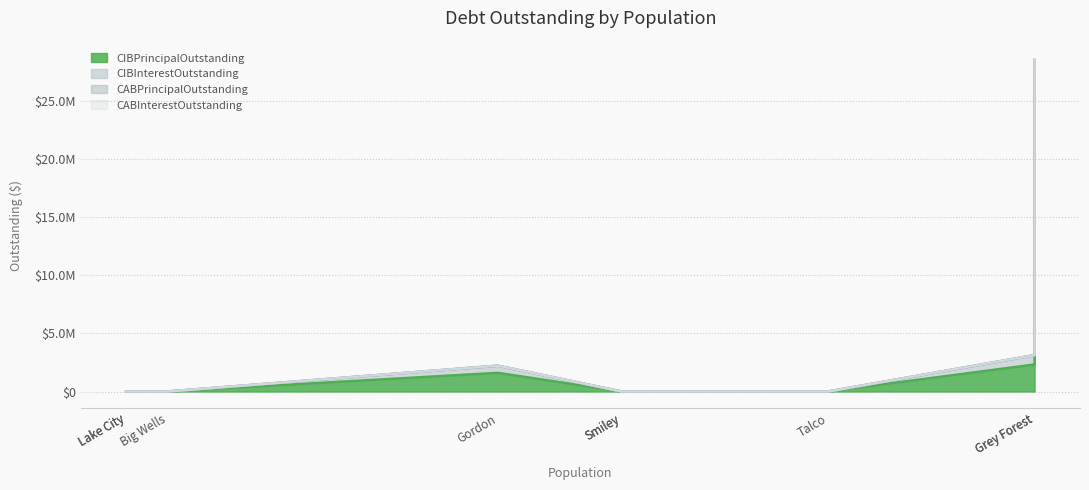

Which series changed the most between Gordon and Smiley?

CIBPrincipalOutstanding